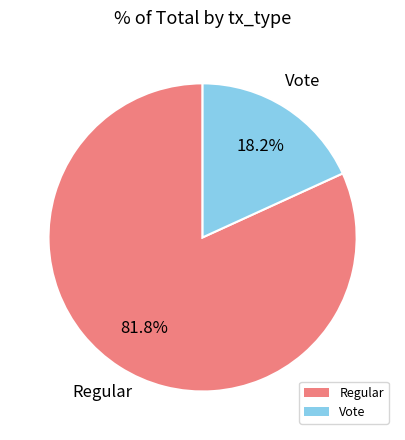

To the nearest percent, what percentage of the pie is Regular?

82%